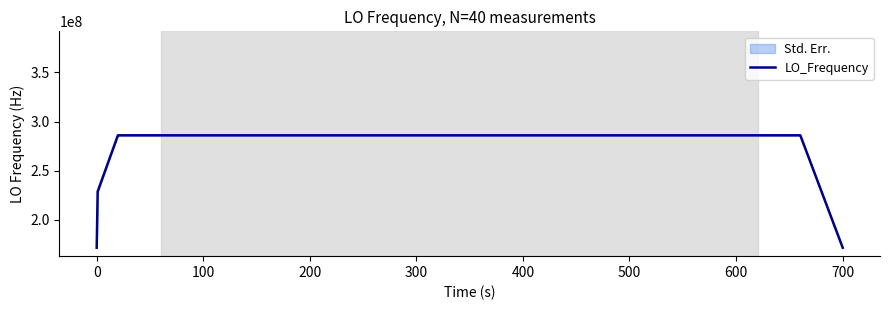

The value at 32 is 429019175.1. True or false?

False